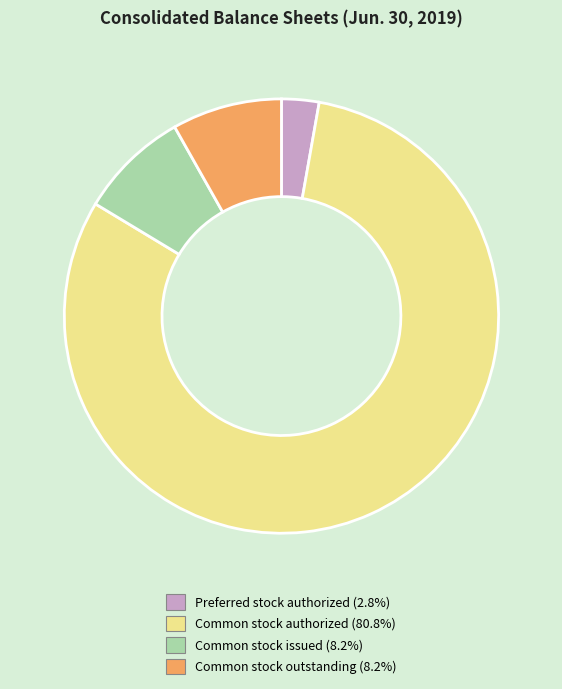

Which slice is the largest?

Common stock authorized